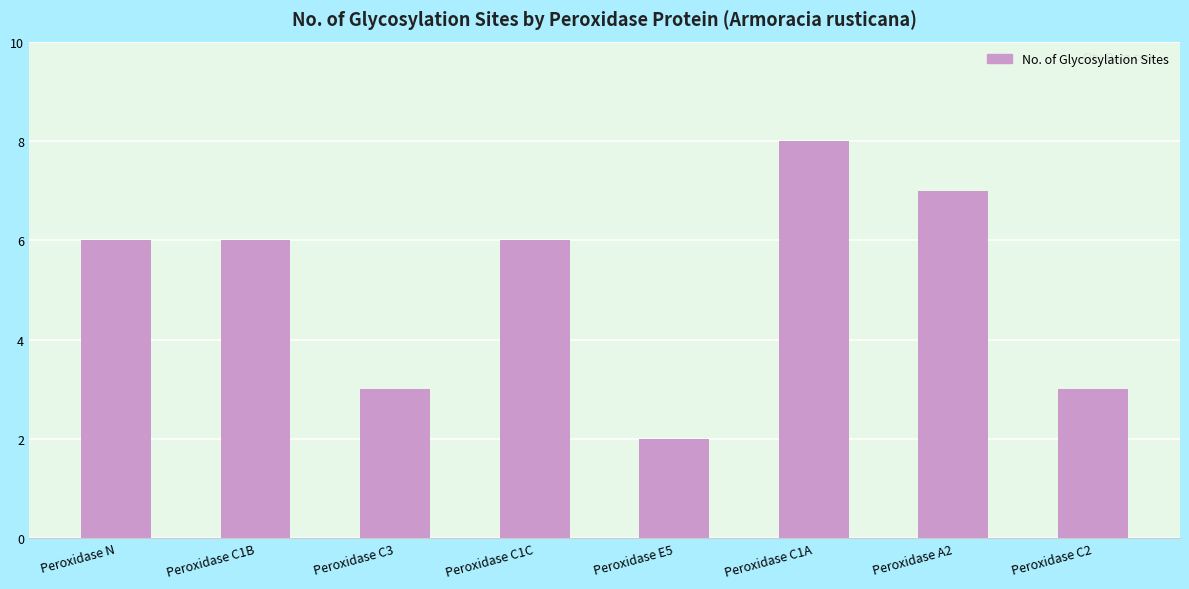

Read the value at Peroxidase C1B.

6